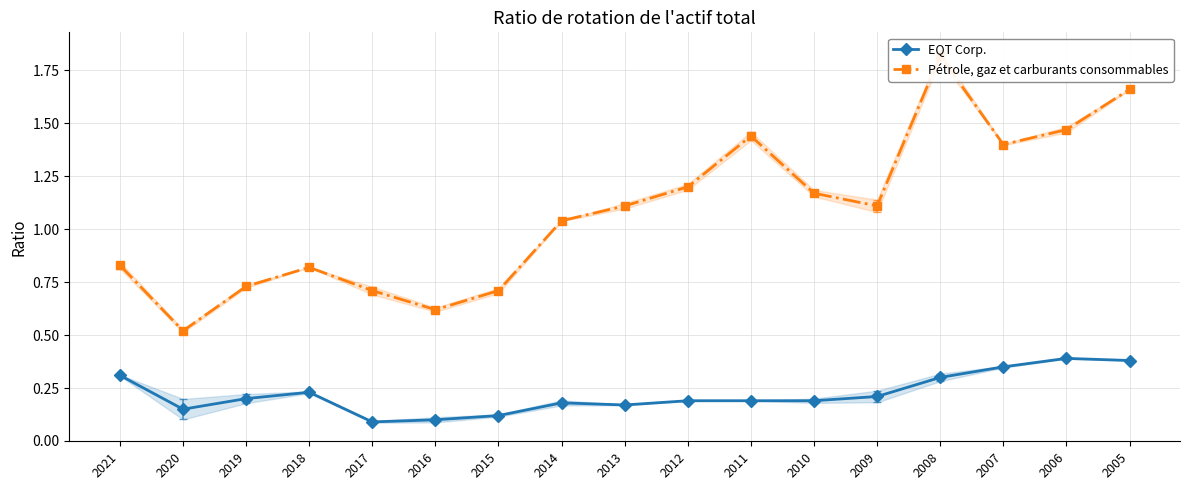

How many lines are shown in the chart?

2